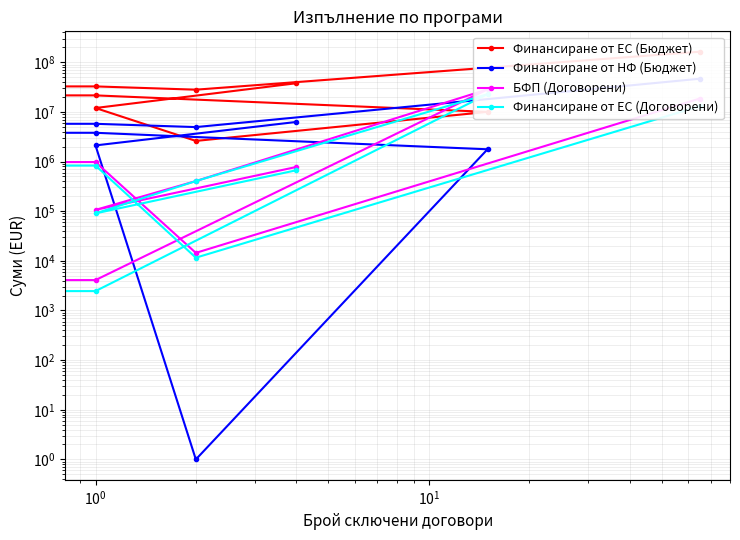

True or false: Финансиране от ЕС (Договорени) and Финансиране от ЕС (Бюджет) cross at least once.

True